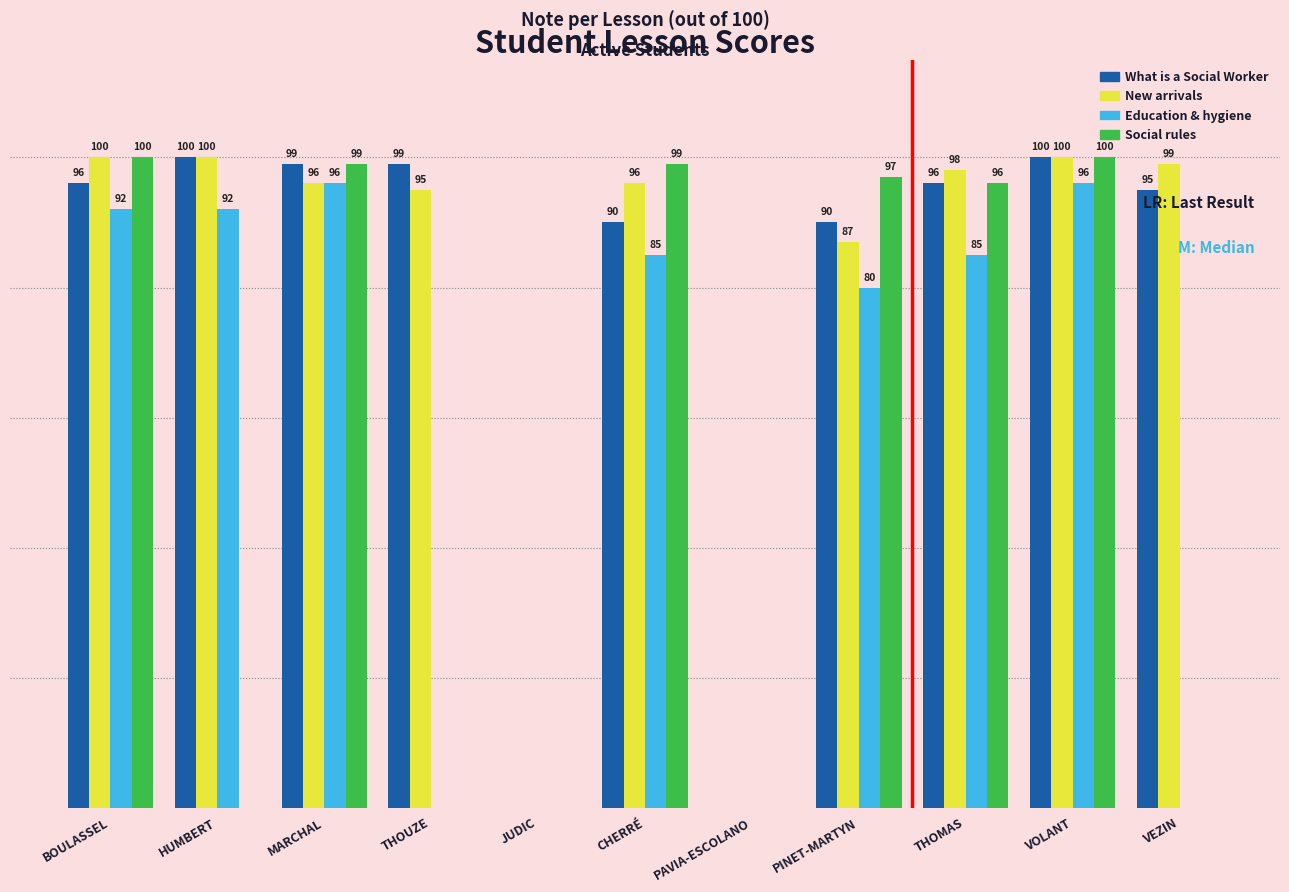

Is the value of Social rules at PINET-MARTYN greater than the value of What is a Social Worker at CHERRÉ?

Yes